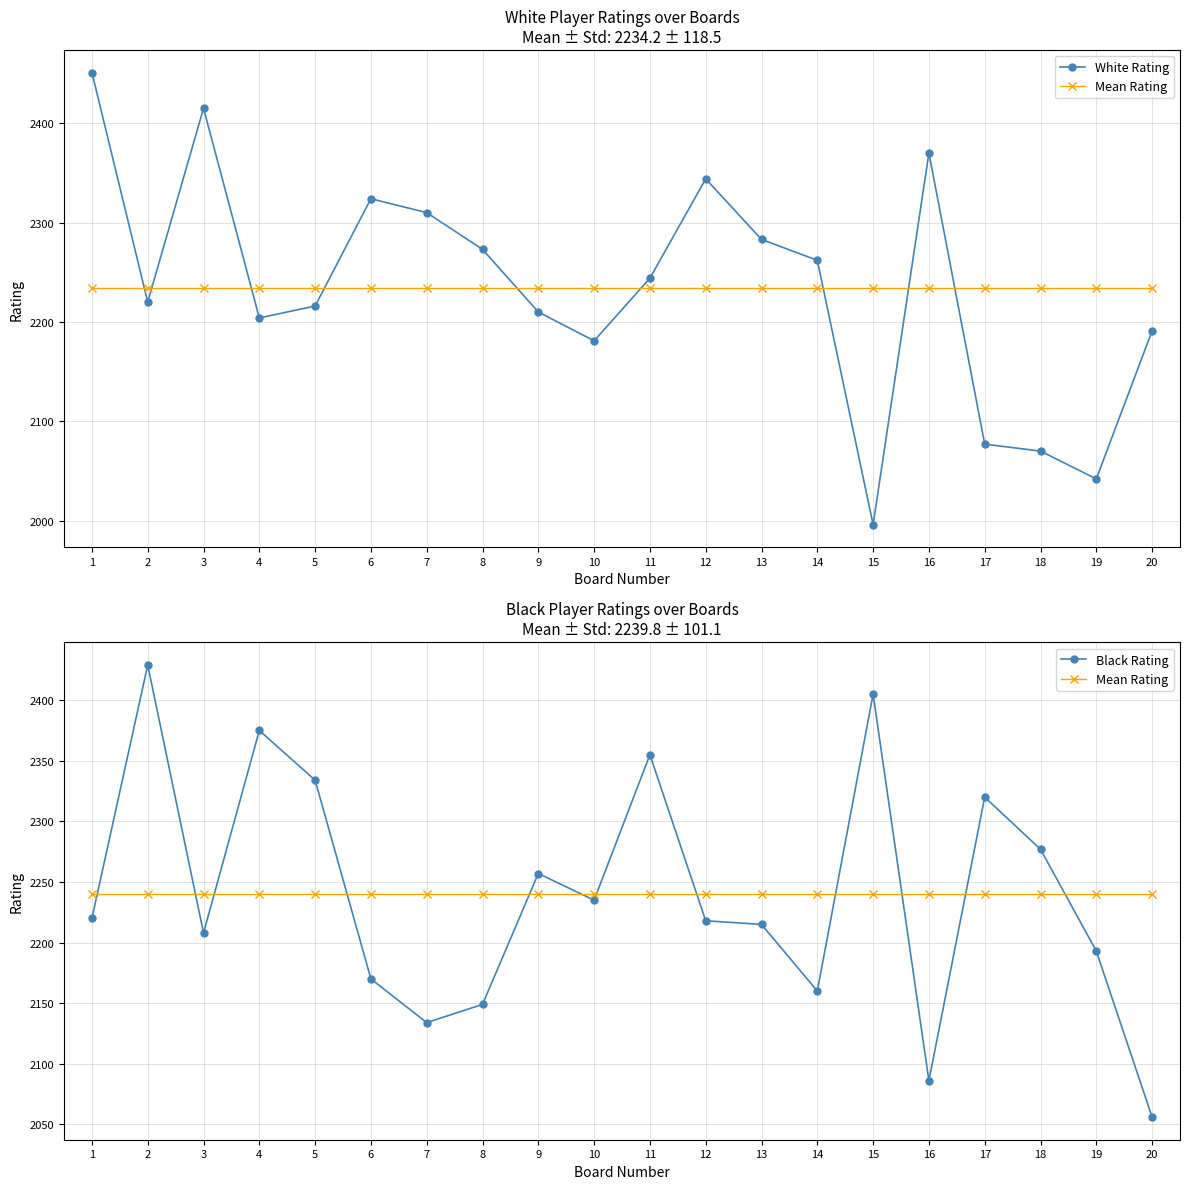

At 15, list the series in order from smallest to largest.

White Rating, Mean Rating, Black Rating